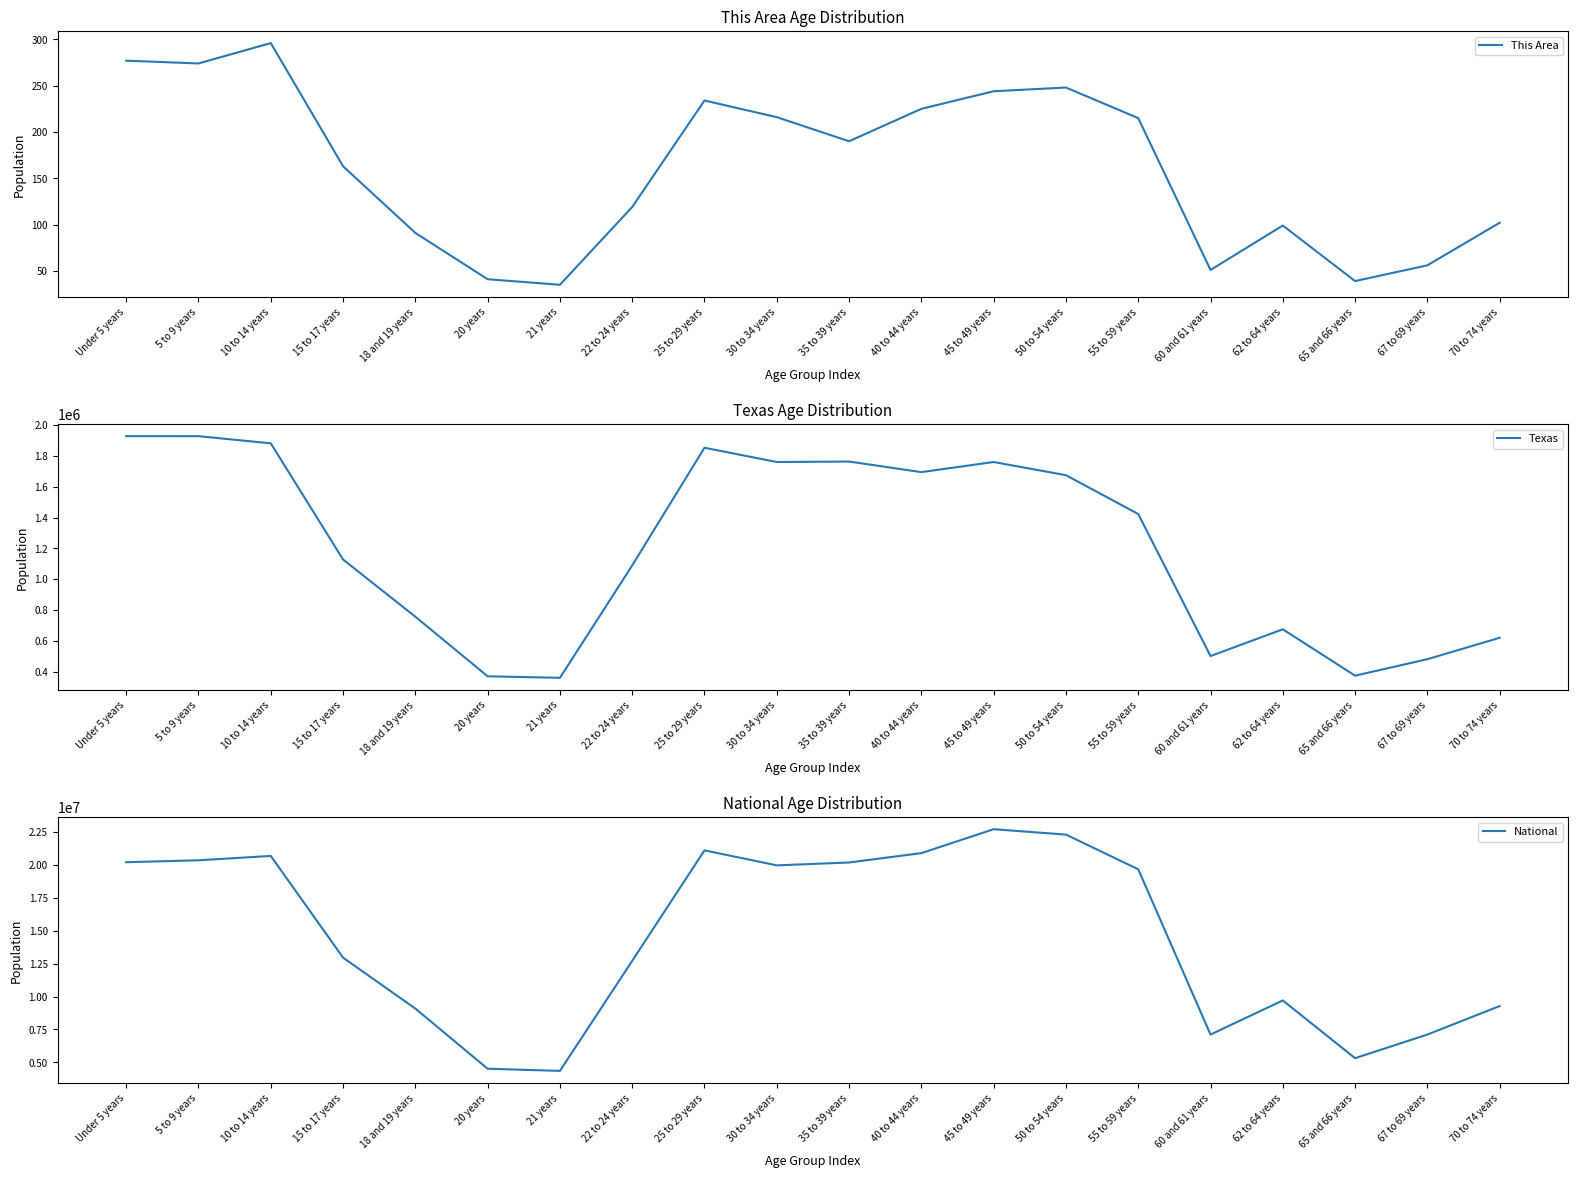

What are all the series names shown in the legend?

This Area, Texas, National